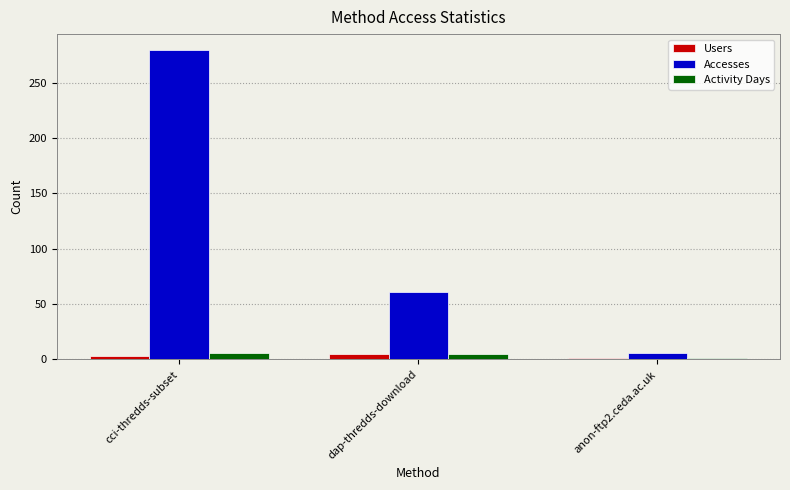

What is the difference between the maximum and minimum values in the Accesses series?

274